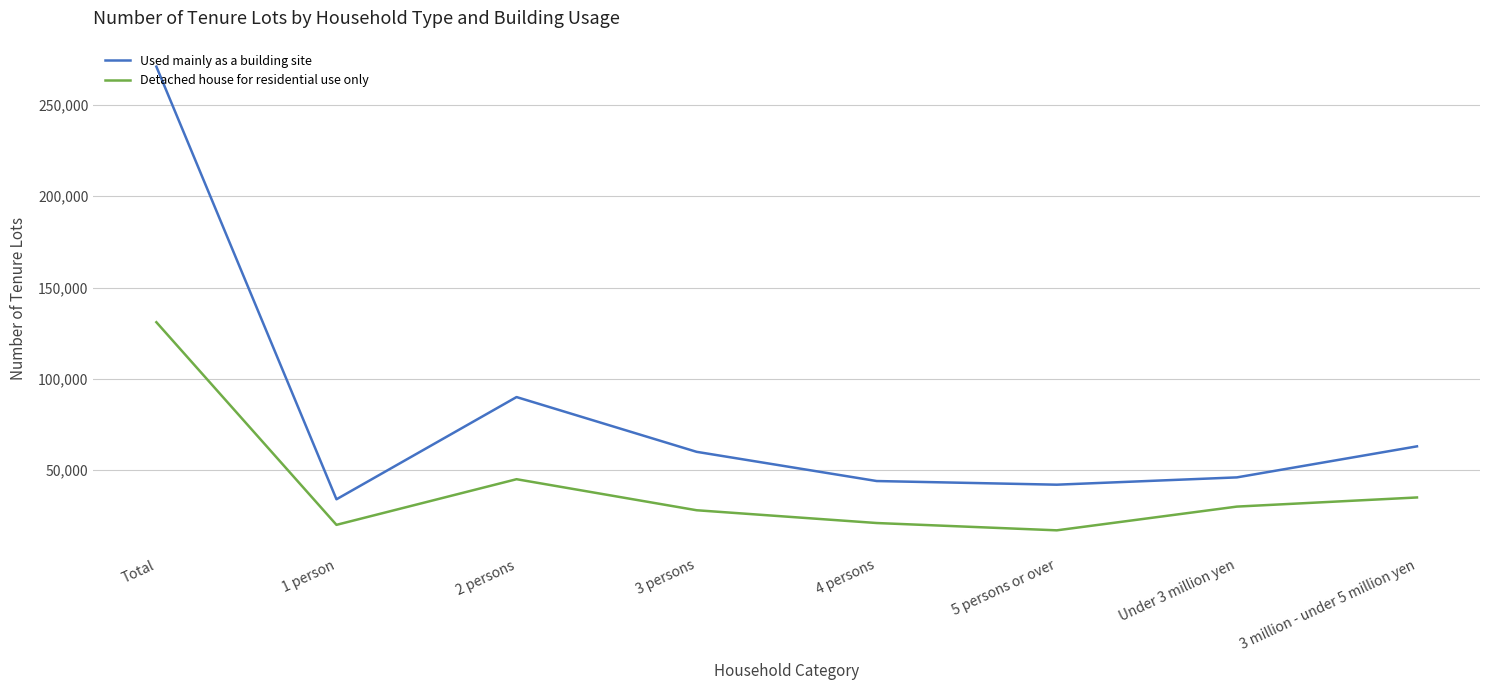

Which category has the highest value in the Used mainly as a building site series?

Total